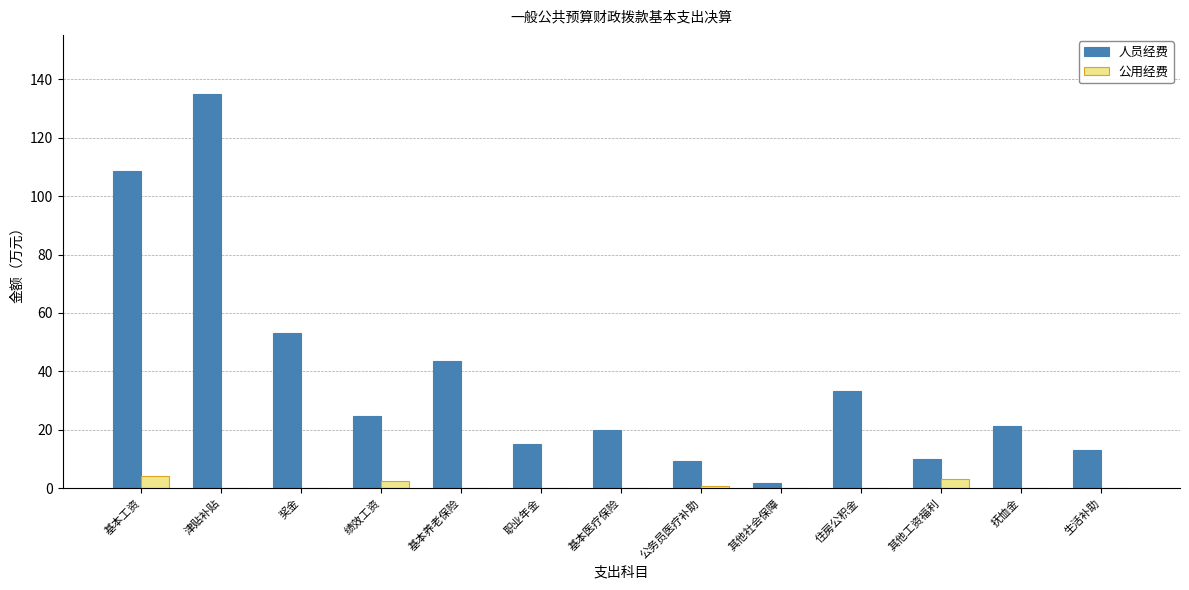

The 人员经费 series shows 108.5 at 基本工资. True or false?

True